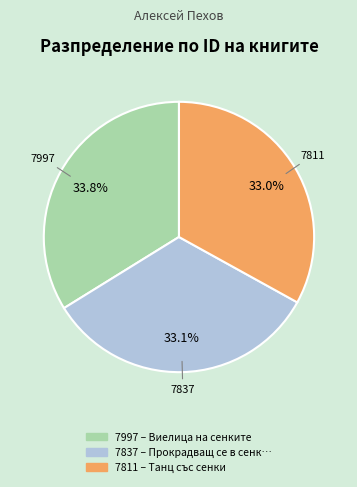

Is there any slice that represents more than half of the pie?

No